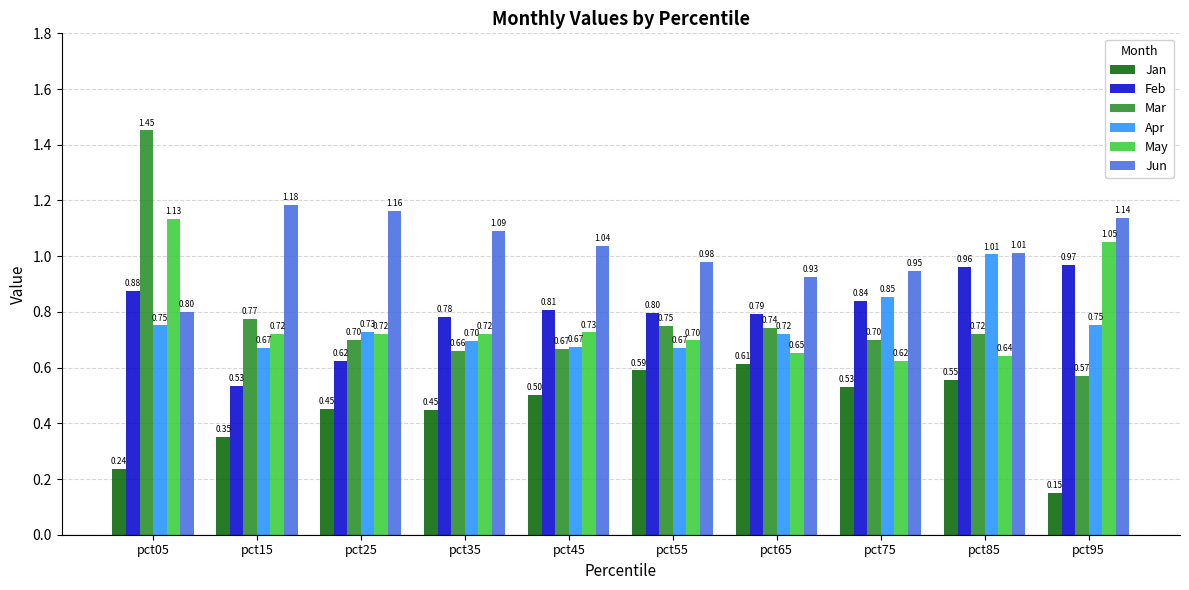

What is the sum of all Jan values?

4.4